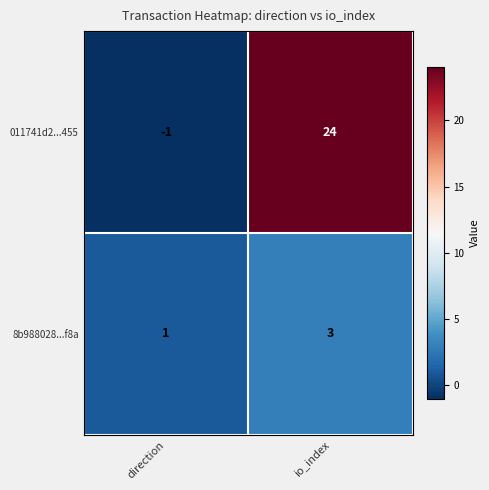

True or false: 8b988028...f8a has a value of 3 at io_index.

True